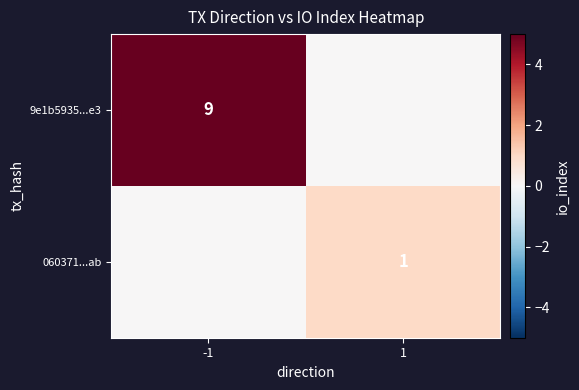

The 9e1b5935...e3 series shows 13 at -1. True or false?

False